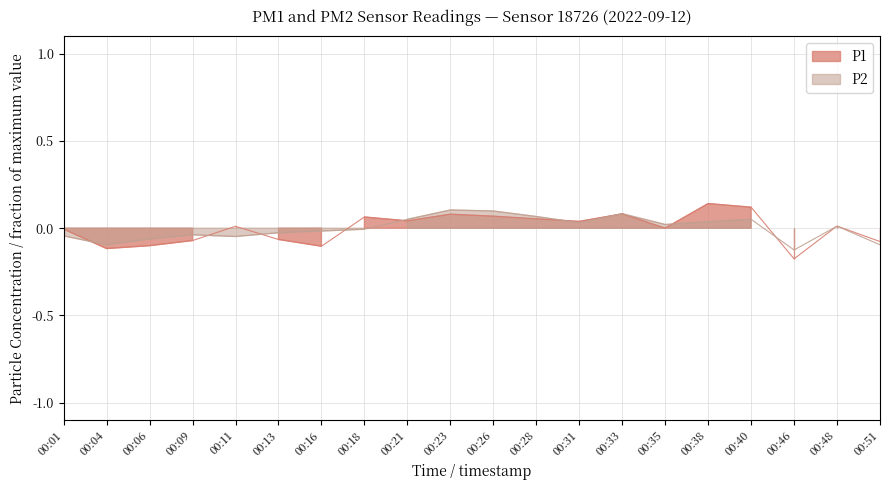

At which category does P1 reach its first local valley?

00:04